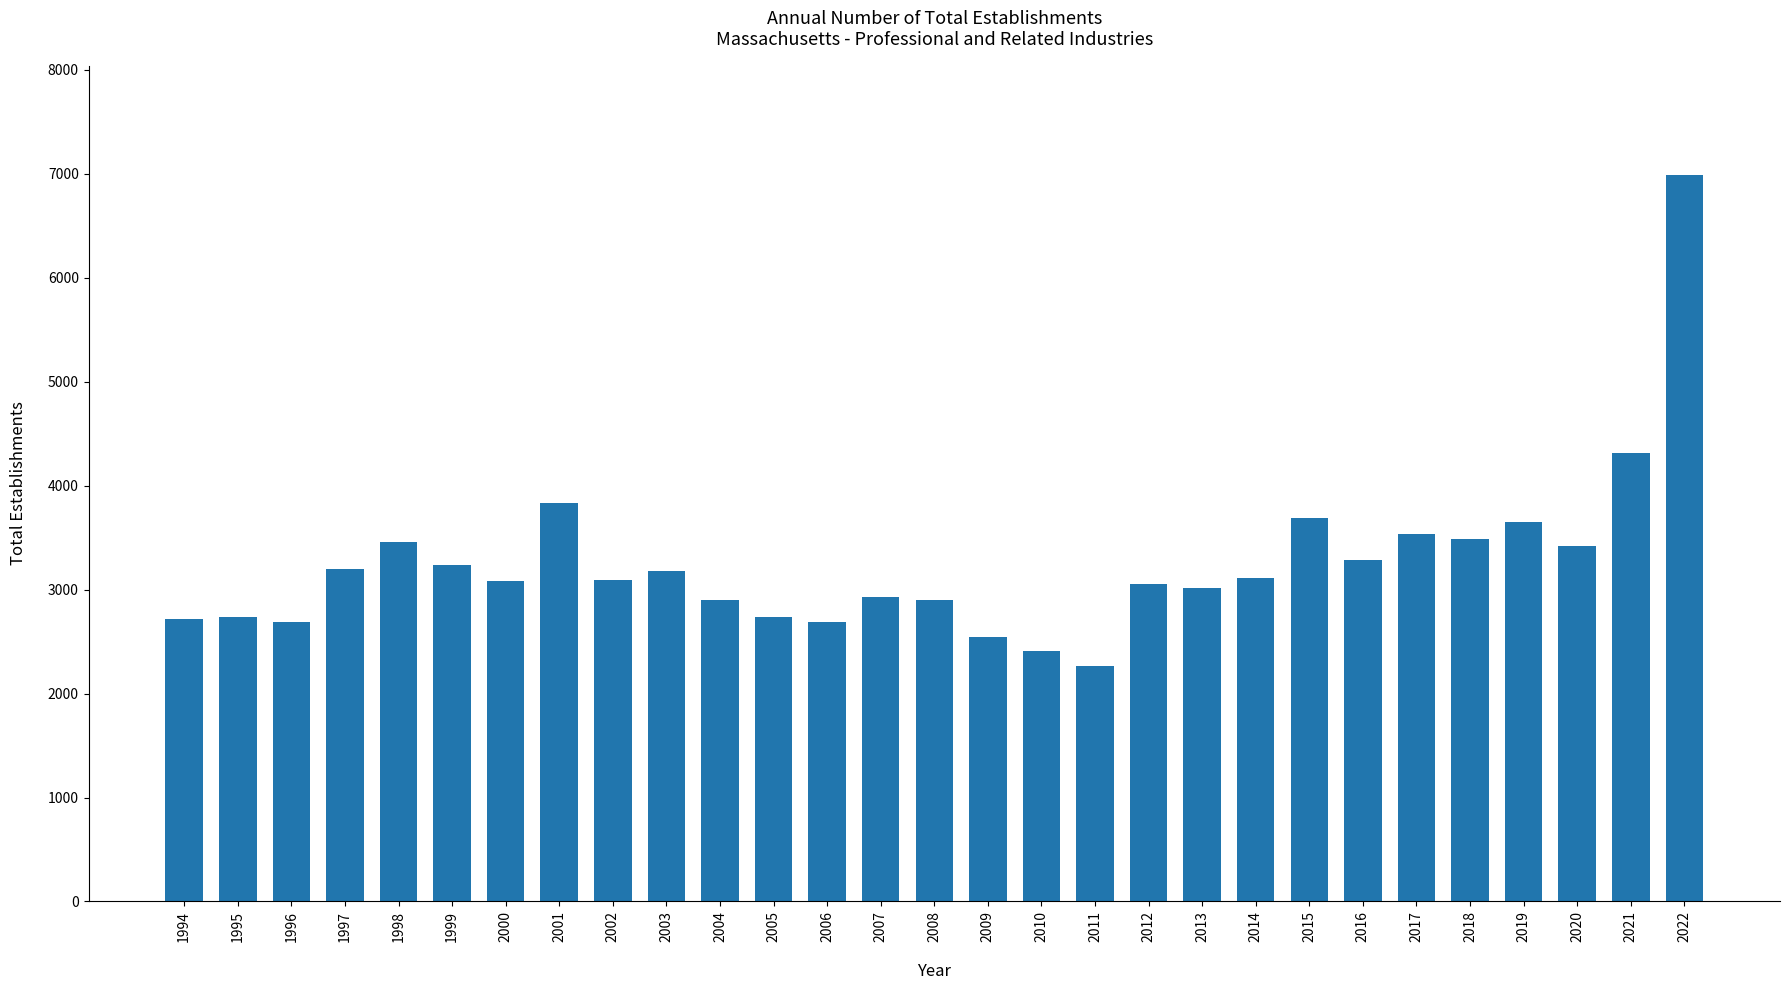

What is the sum of the values at 1999 and 2021?

7547